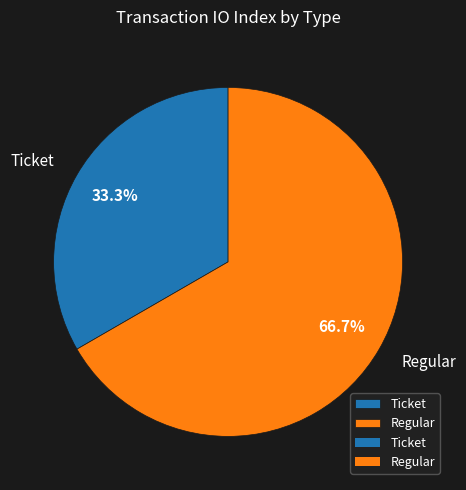

Between Ticket and Regular, which is larger?

Regular